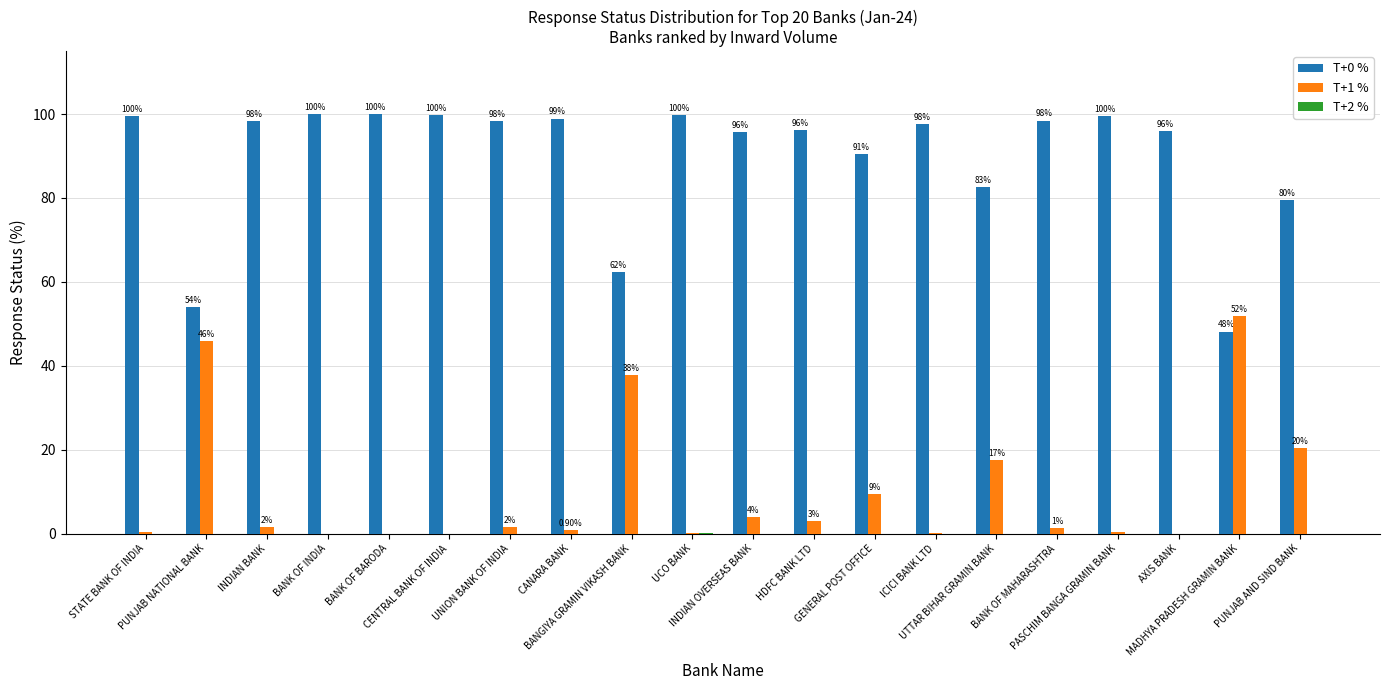

True or false: T+0 % has a value of 90.5 at GENERAL POST OFFICE.

True